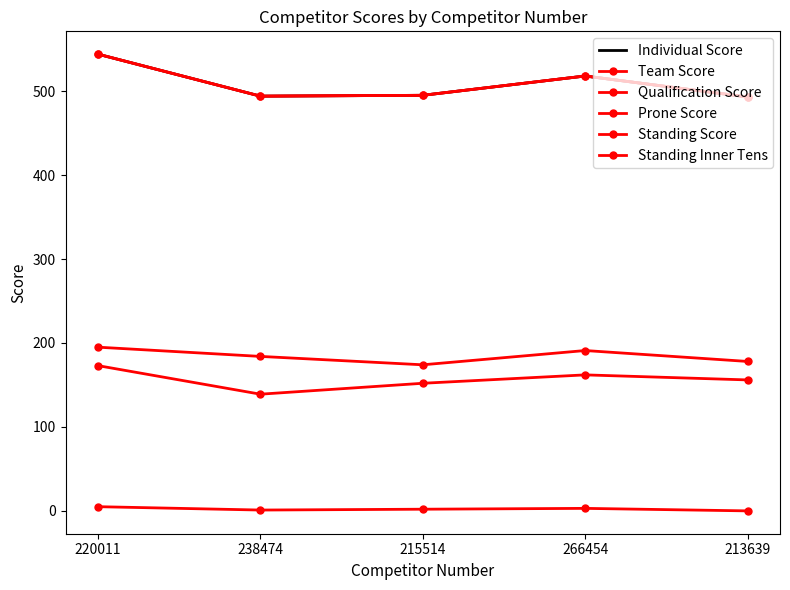

Is it true that Team Score equals 495 at 215514?

True